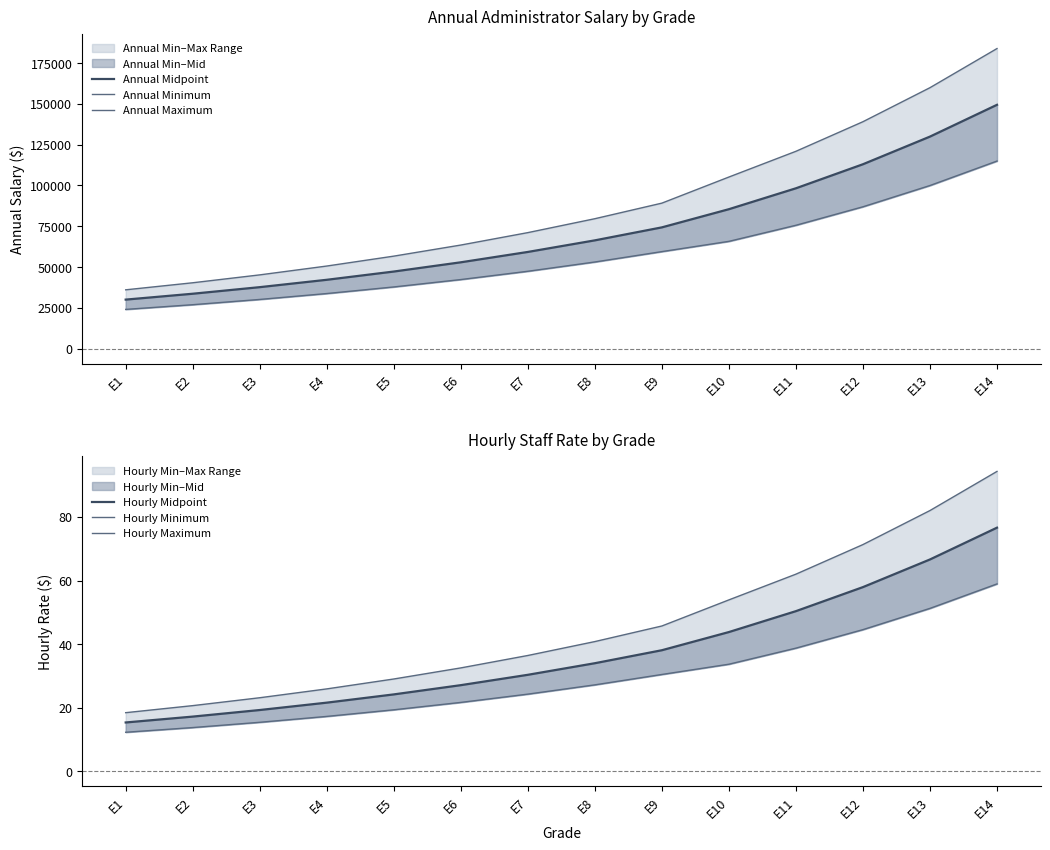

Reading left to right, list all the values displayed in this chart.

Annual Midpoint: 30000.0	33600.0	37632.0	42148.0	47206.0	52870.0	59215.0	66320.0	74279.0	85421.0	98234.0	112969.0	129914.0	149401.0
Annual Minimum: 24000.0	26880.0	30106.0	33718.0	37764.0	42296.0	47372.0	53056.0	59423.0	65708.0	75564.0	86899.0	99934.0	114924.0
Annual Maximum: 36000.0	40320.0	45158.0	50577.0	56647.0	63444.0	71058.0	79585.0	89135.0	105133.0	120903.0	139039.0	159894.0	183879.0
Hourly Midpoint: 15.4	17.2	19.3	21.6	24.2	27.1	30.4	34.0	38.1	43.8	50.4	57.9	66.6	76.6
Hourly Minimum: 12.3	13.8	15.4	17.3	19.4	21.7	24.3	27.2	30.5	33.7	38.8	44.6	51.2	58.9
Hourly Maximum: 18.5	20.7	23.2	25.9	29.0	32.5	36.4	40.8	45.7	53.9	62.0	71.3	82.0	94.3